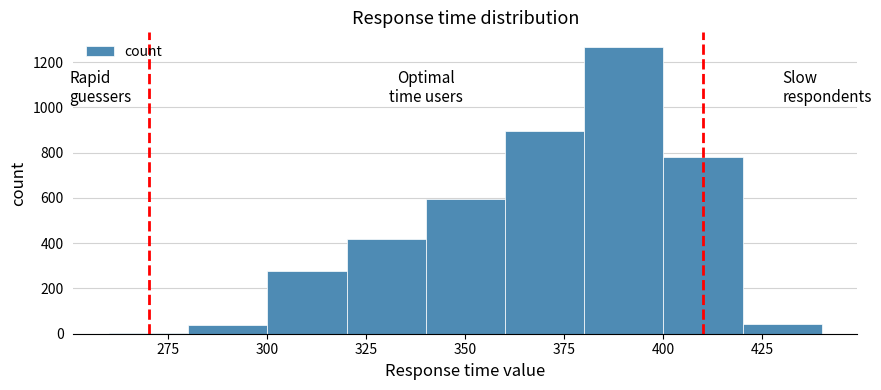

Reading left to right, transcribe this chart: for each bar, give the range it covers on the x-axis and its height. The values are not printed on the chart, so give them approximately, as read against the axis.

260 to 280: under 20
280 to 300: 40
300 to 320: 280
320 to 340: 420
340 to 360: 600
360 to 380: 900
380 to 400: 1260
400 to 420: 780
420 to 440: 40